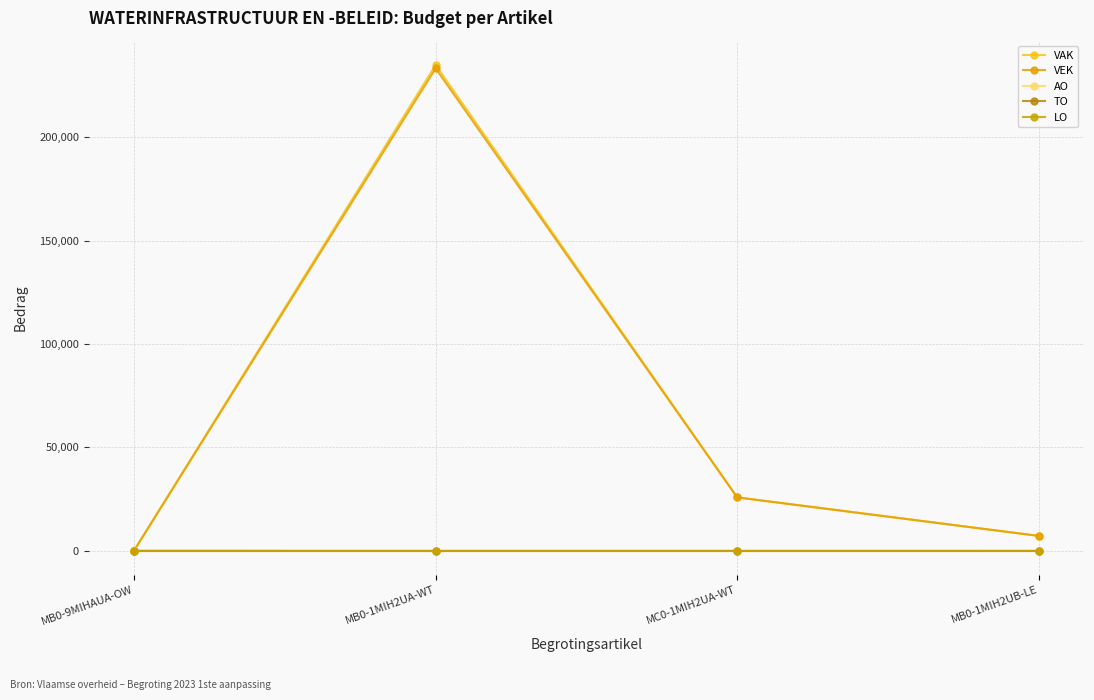

Where is VAK nearest to the value 117489?

MC0-1MIH2UA-WT